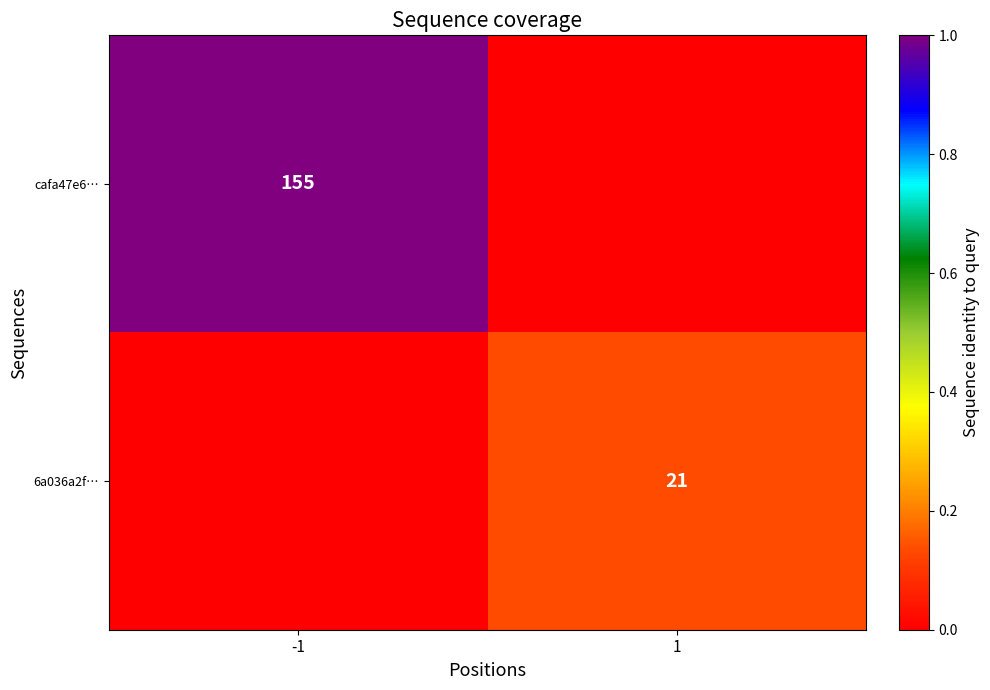

The 6a036a2f… series shows 21 at 1. True or false?

True